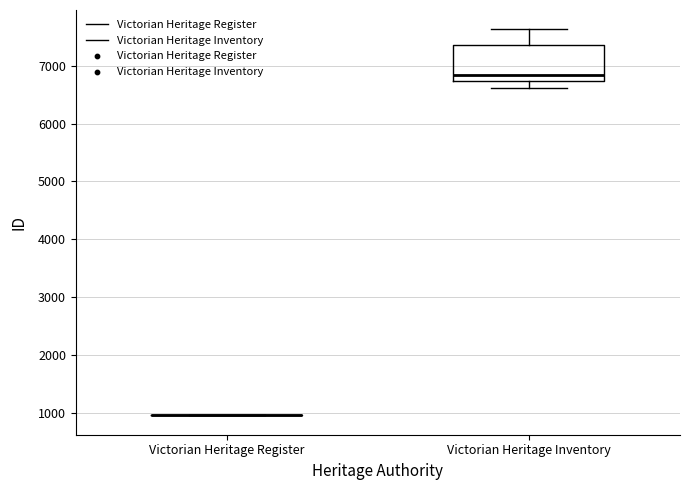

Comparing the boxes themselves (not the whiskers), which one is the tallest?

Victorian Heritage Inventory